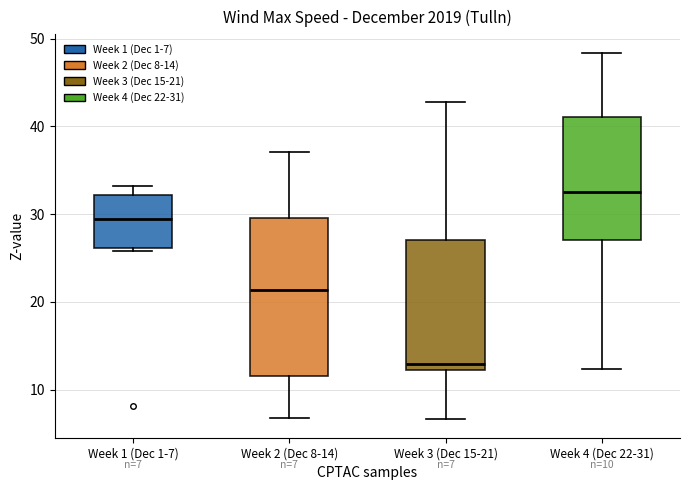

Which box is the tallest, from its lower edge to its upper edge?

Week 2 (Dec 8-14)